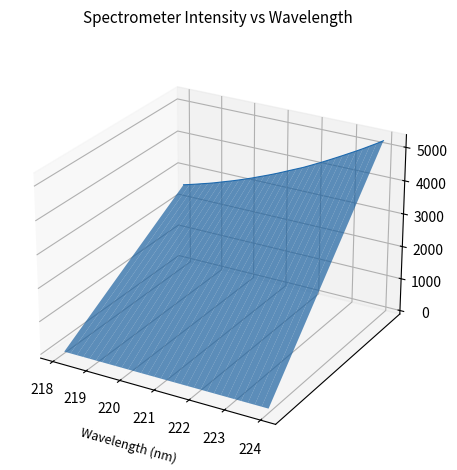

Is this an area chart (filled region under the line)?

No